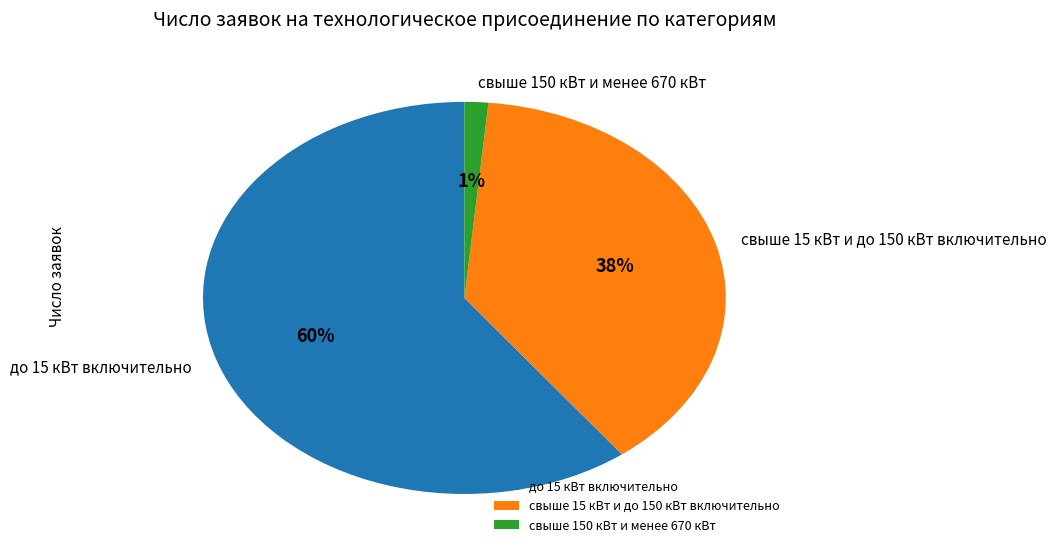

Which has a higher value, свыше 15 кВт и до 150 кВт включительно or до 15 кВт включительно?

до 15 кВт включительно